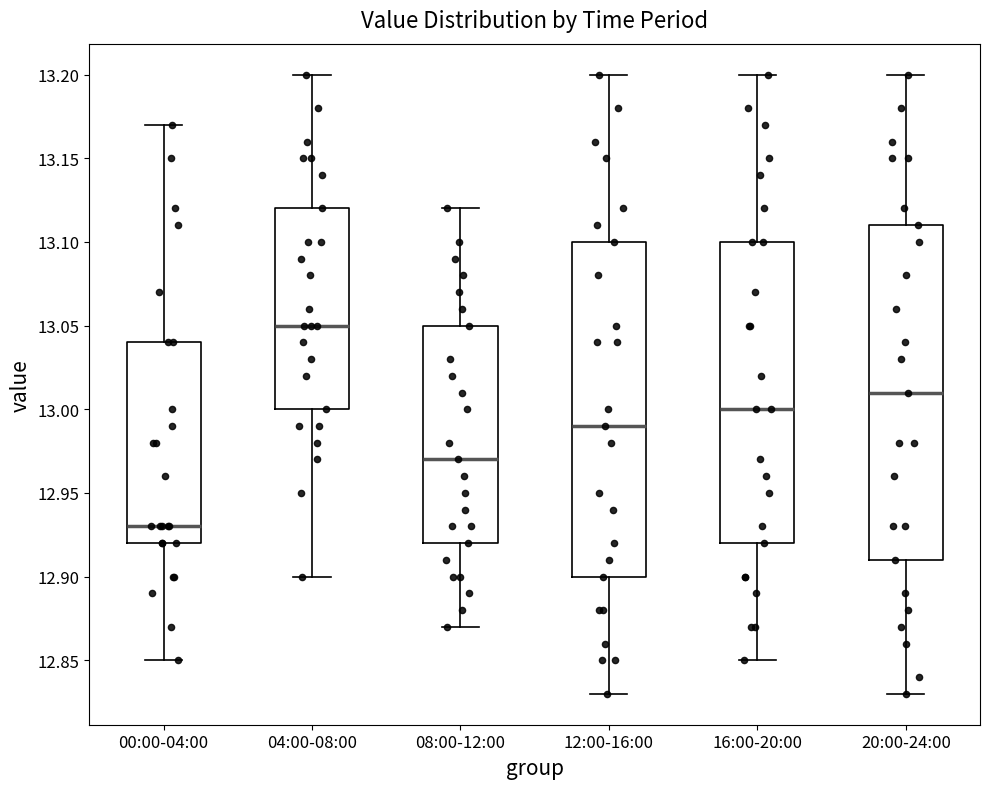

Reading left to right, transcribe this box plot: for each box, give where its median line is, the range the box spans, and where its two whiskers end, as read against the y-axis. The values are not printed on the chart, so give them approximately, as read against the axis.

00:00-04:00: median 12.93, box 12.92 to 13.04, whiskers 12.85 to 13.17
04:00-08:00: median 13.05, box 13.00 to 13.12, whiskers 12.90 to 13.20
08:00-12:00: median 12.97, box 12.92 to 13.05, whiskers 12.87 to 13.12
12:00-16:00: median 12.99, box 12.90 to 13.10, whiskers 12.83 to 13.20
16:00-20:00: median 13.00, box 12.92 to 13.10, whiskers 12.85 to 13.20
20:00-24:00: median 13.01, box 12.91 to 13.11, whiskers 12.83 to 13.20